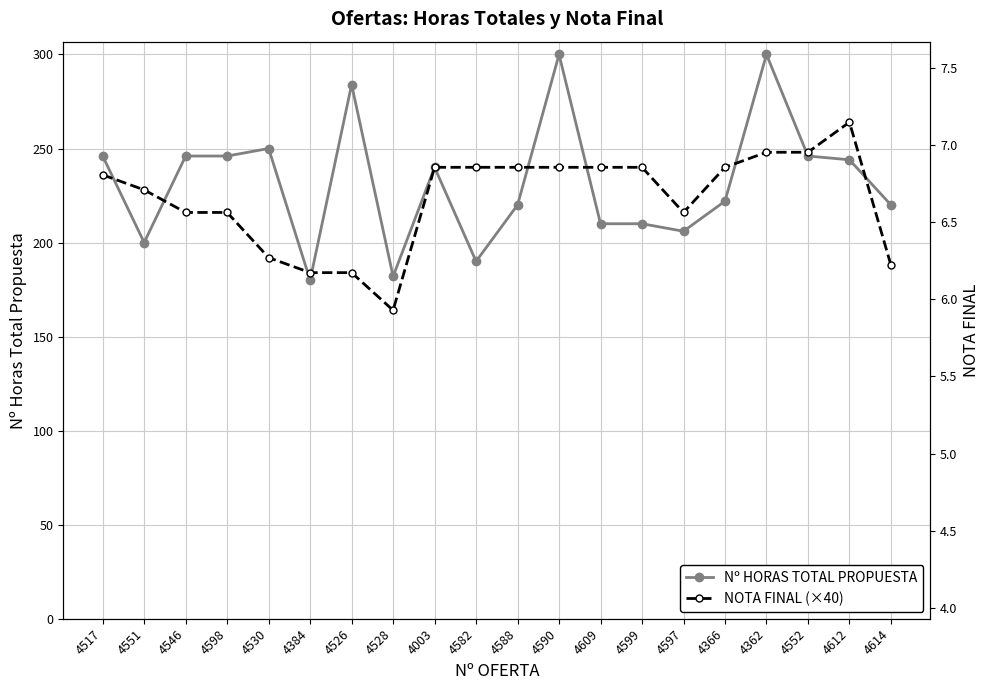

Is the value of Nº HORAS TOTAL PROPUESTA at 4530 greater than the value of NOTA FINAL (×40) at 4362?

Yes